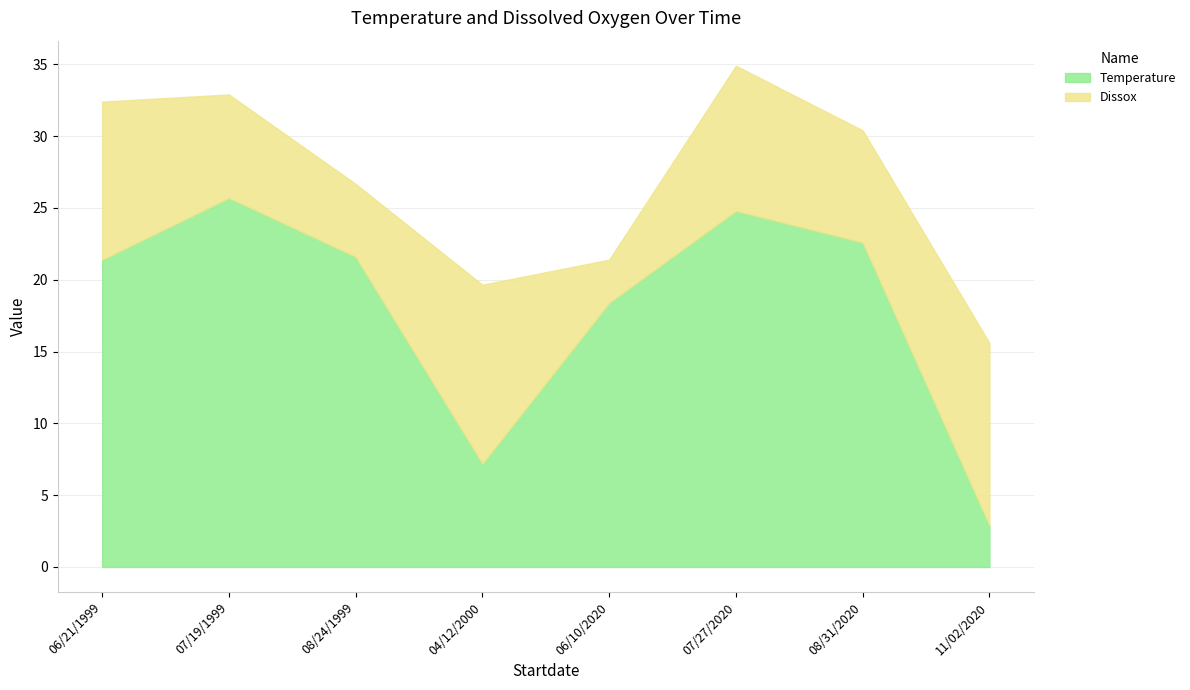

What is the maximum value for Temperature?

25.7